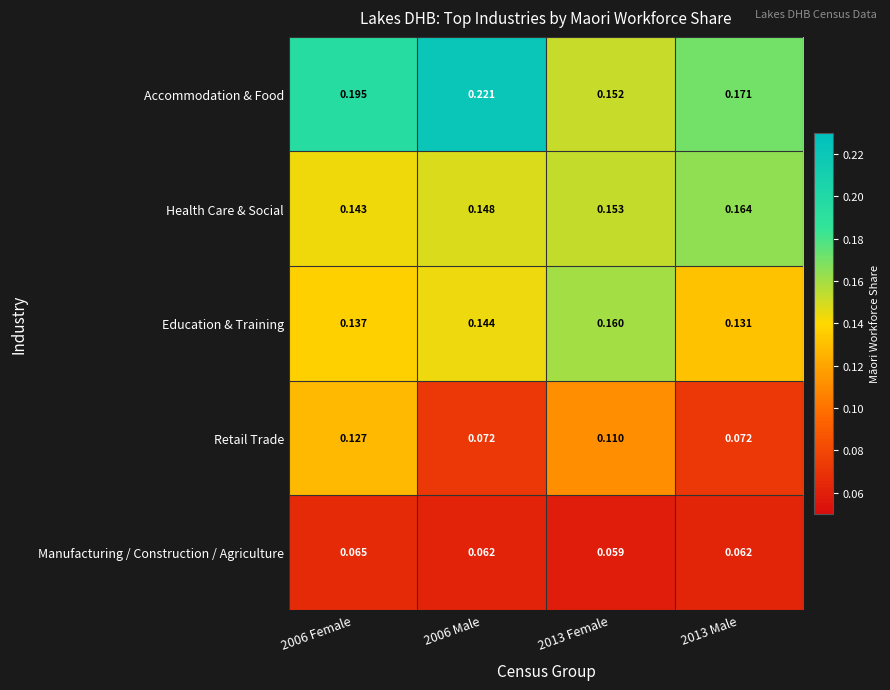

Which series has the largest total across all categories?

Accommodation & Food